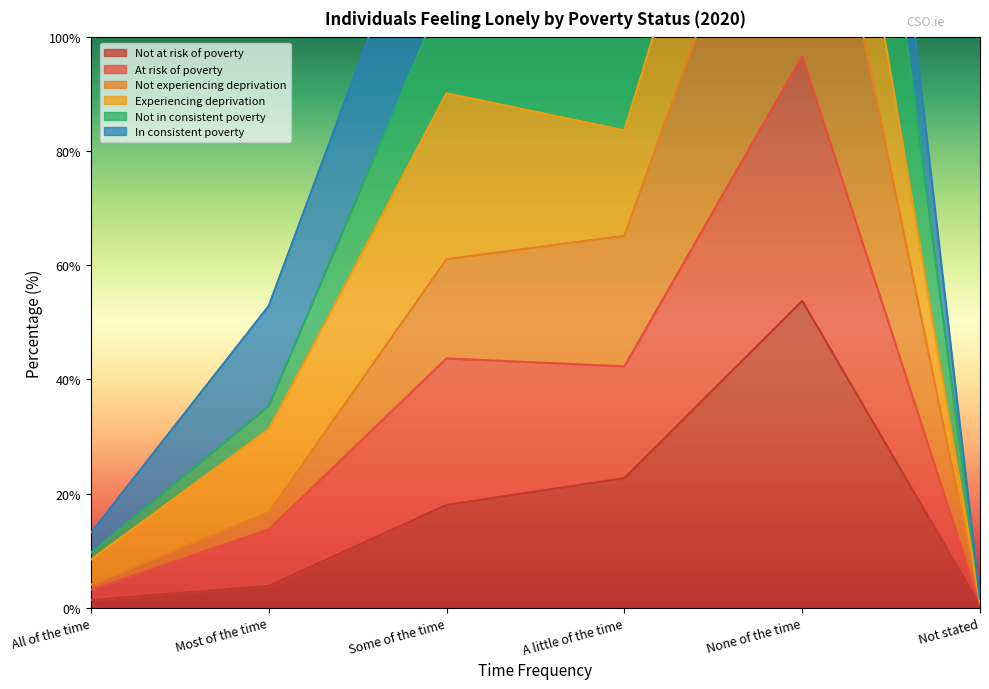

What is the difference between the Not experiencing deprivation values at Most of the time and None of the time?

135.5